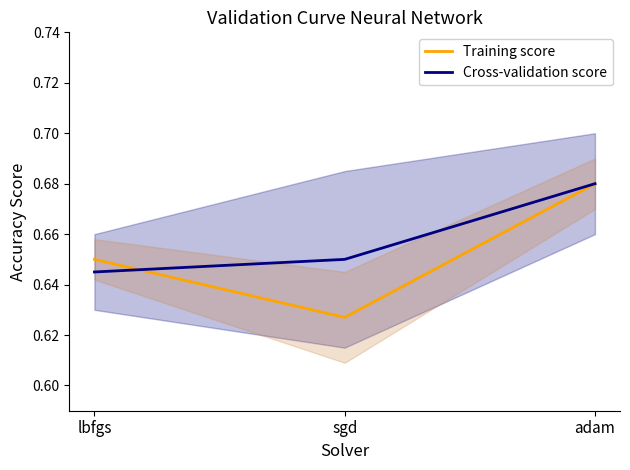

The Training score series shows 1.2 at adam. True or false?

False